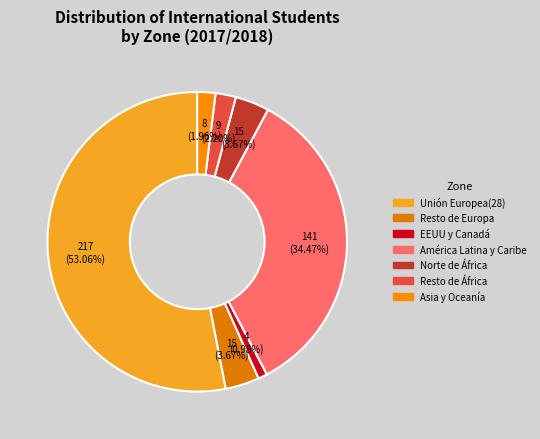

Between Resto de Europa and América Latina y Caribe, which is larger?

América Latina y Caribe